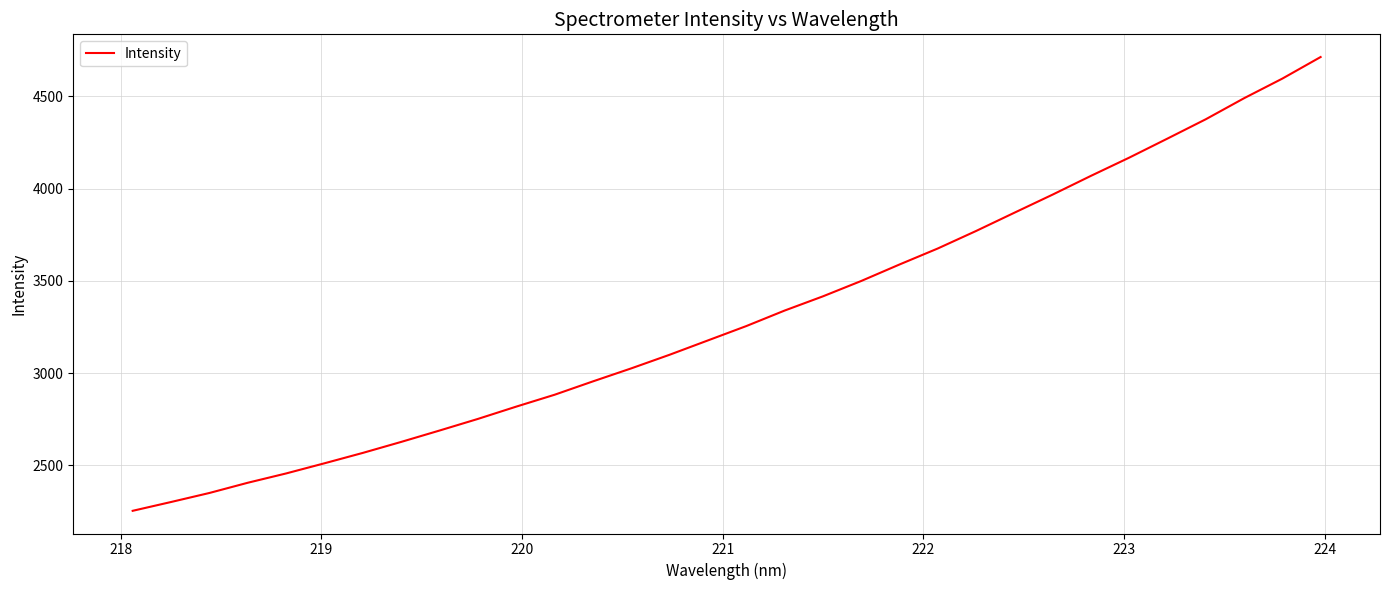

What is the maximum value shown in the chart?

4713.4